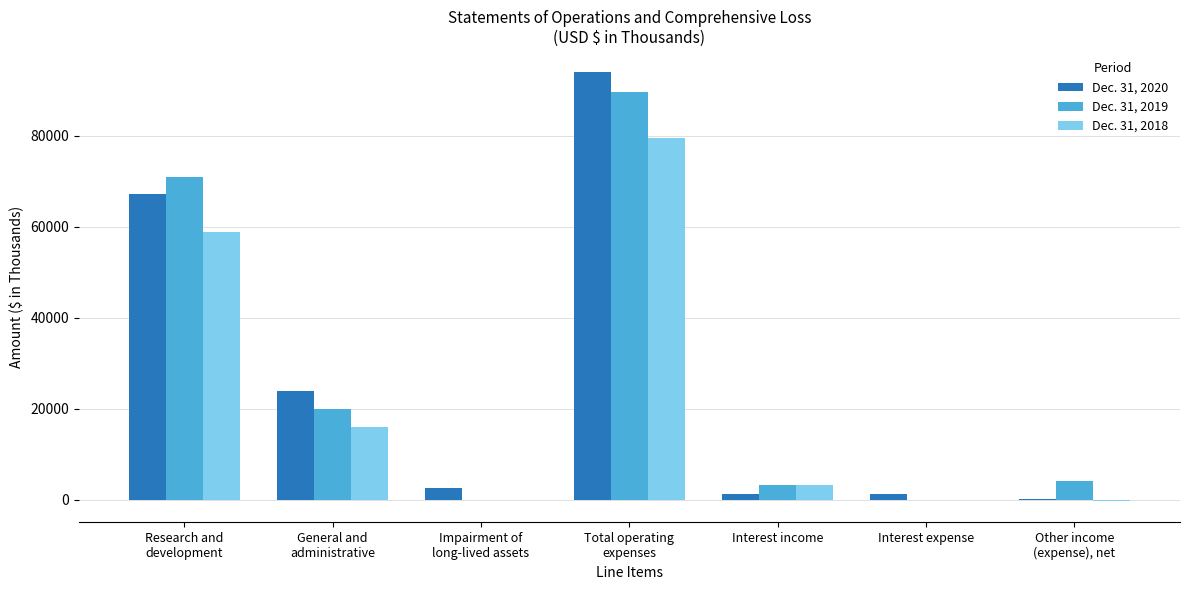

At which category is the sum across all series the highest?

Total operating
expenses